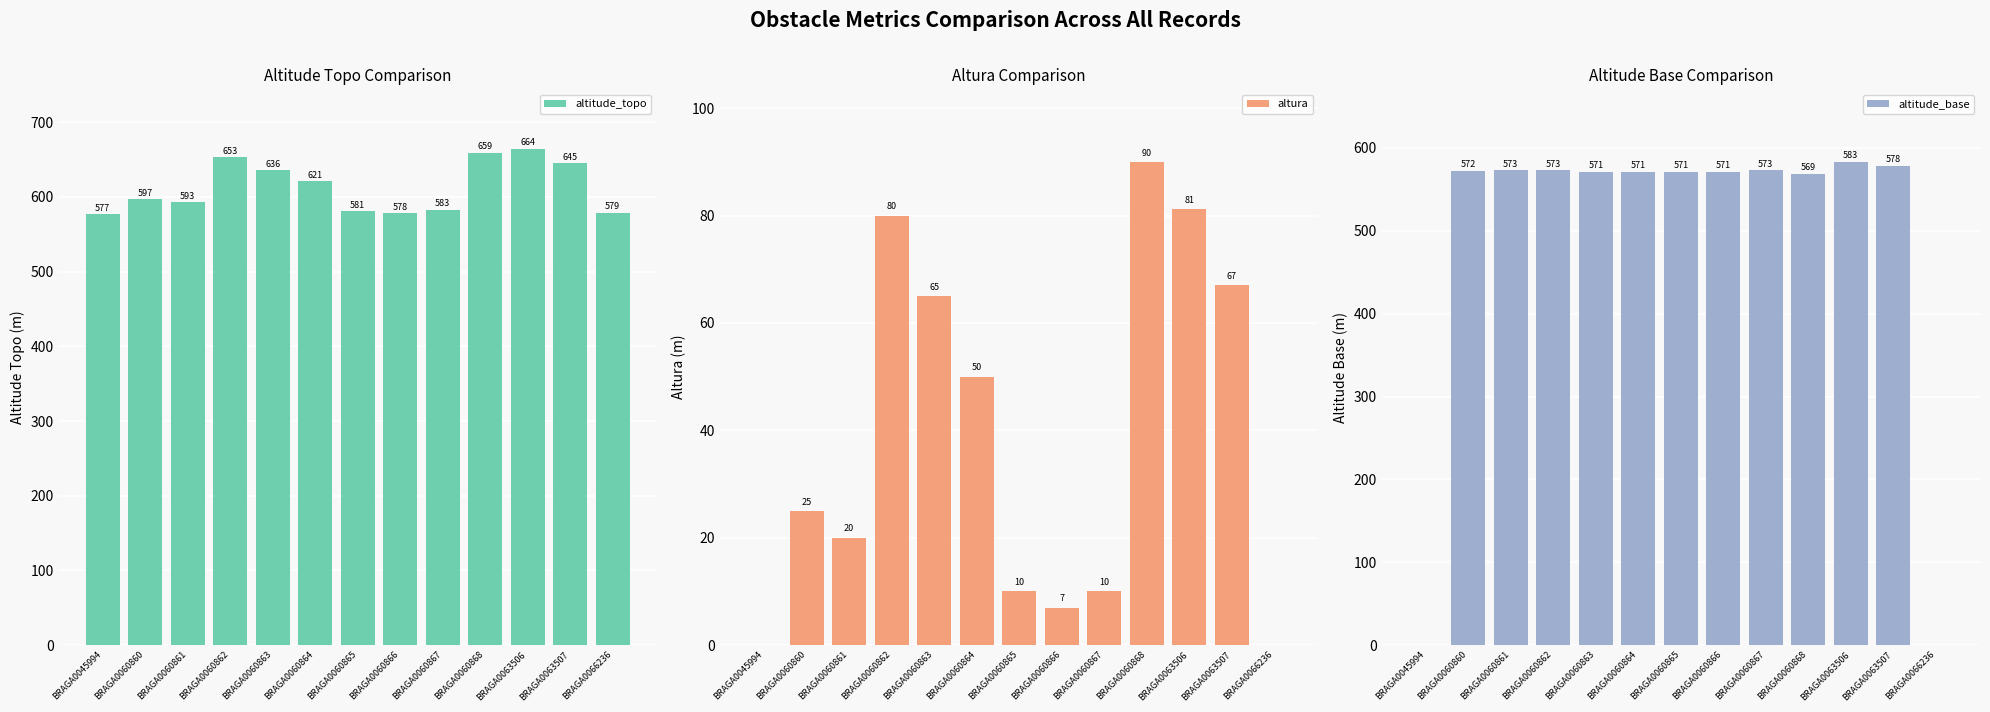

How many data points in altura are less than 25?

6